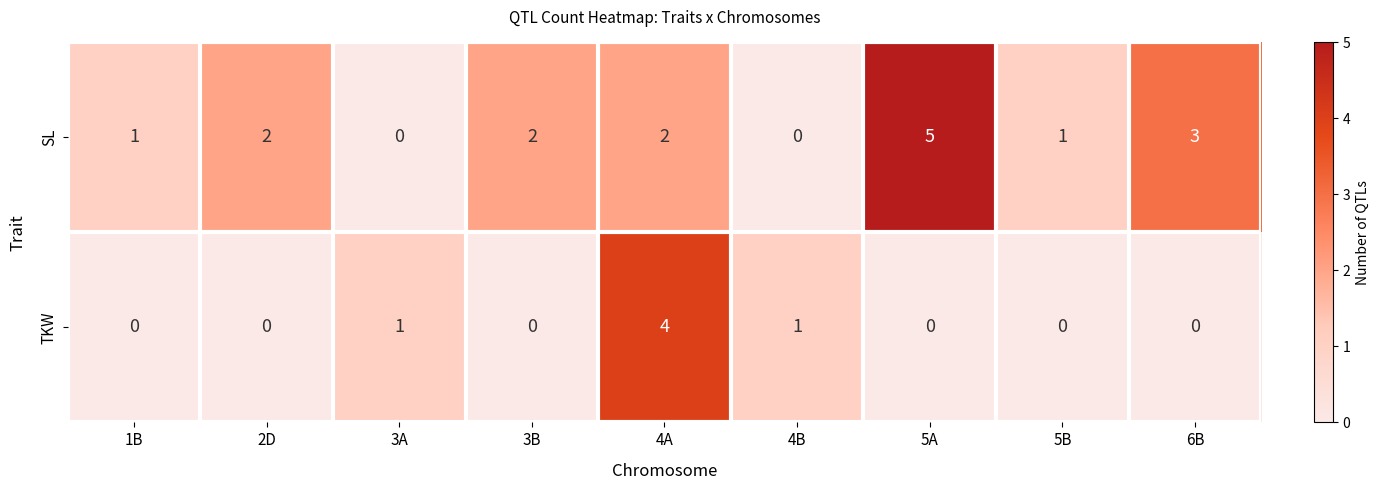

Rank the series at 3A from highest to lowest value.

TKW, SL